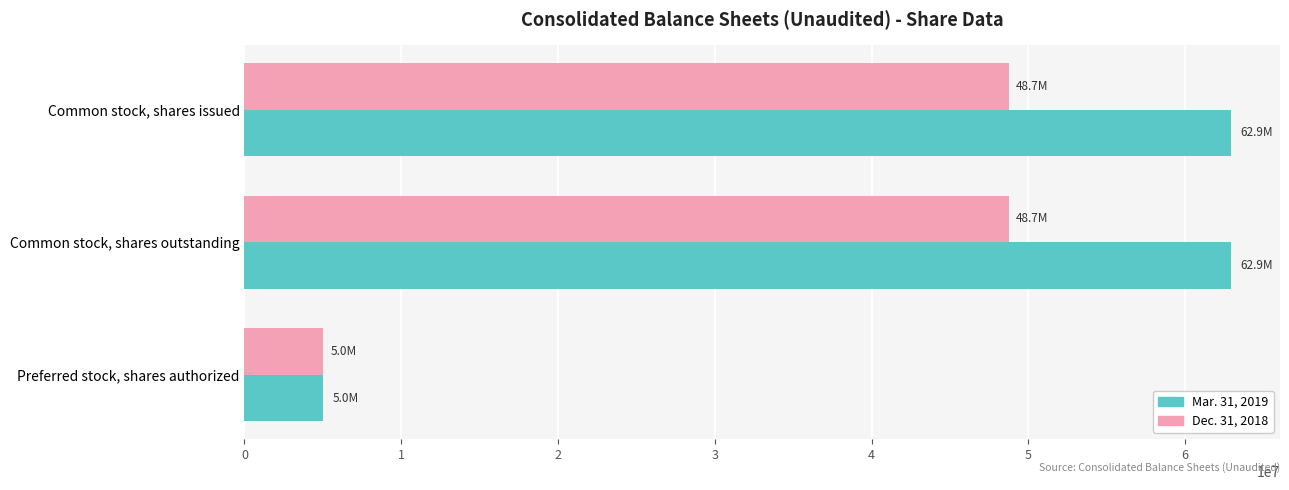

Rank the series by their maximum value, from lowest to highest.

Dec. 31, 2018, Mar. 31, 2019